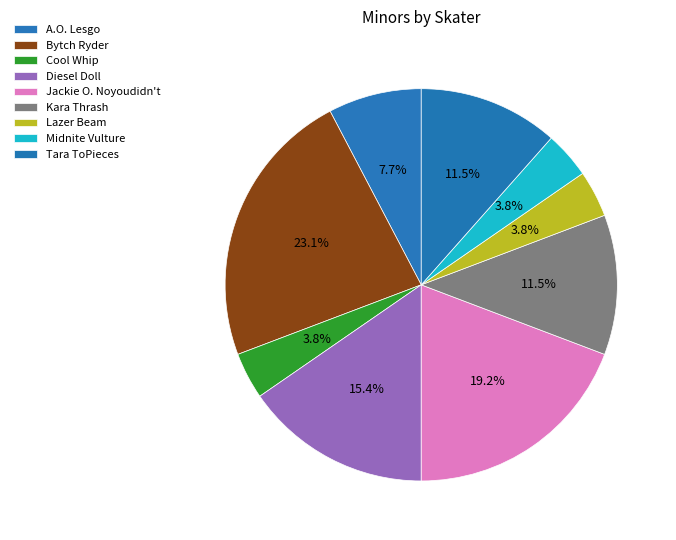

How many segments does this pie chart have?

9